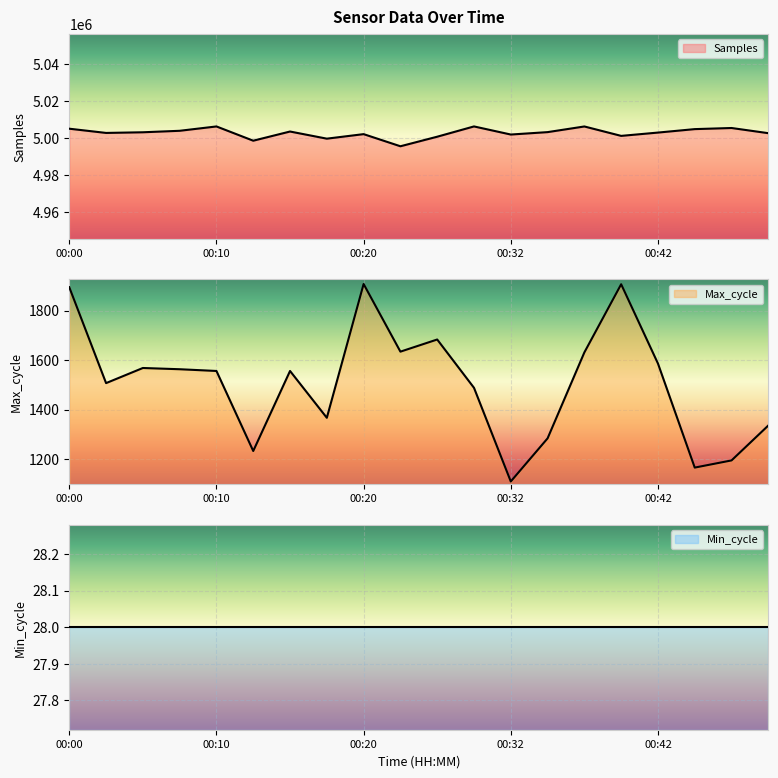

Between 00:02 and 00:30, which is larger?

00:30